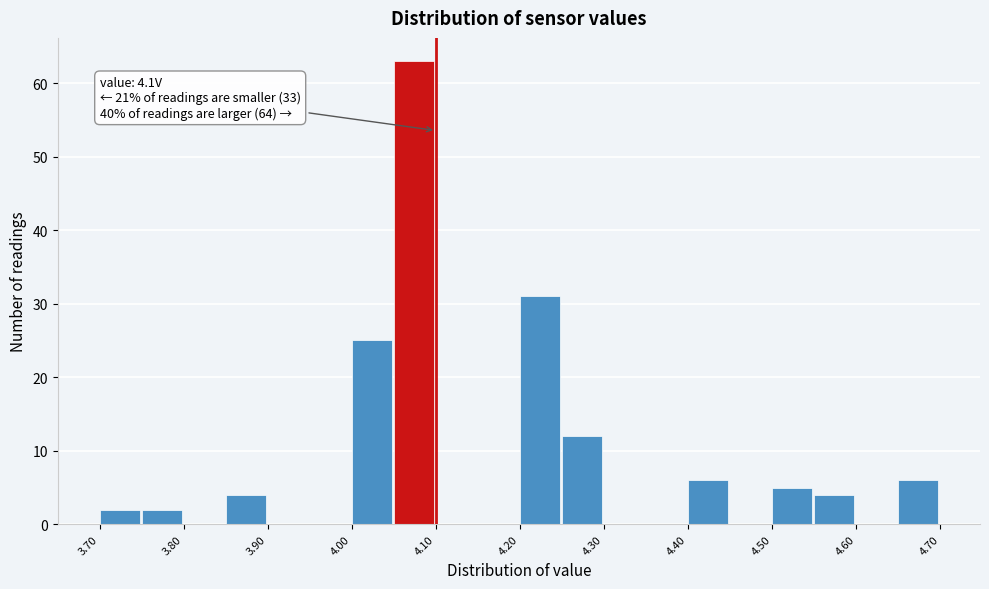

Which range on the x-axis has the tallest bar?

4.05 to 4.10